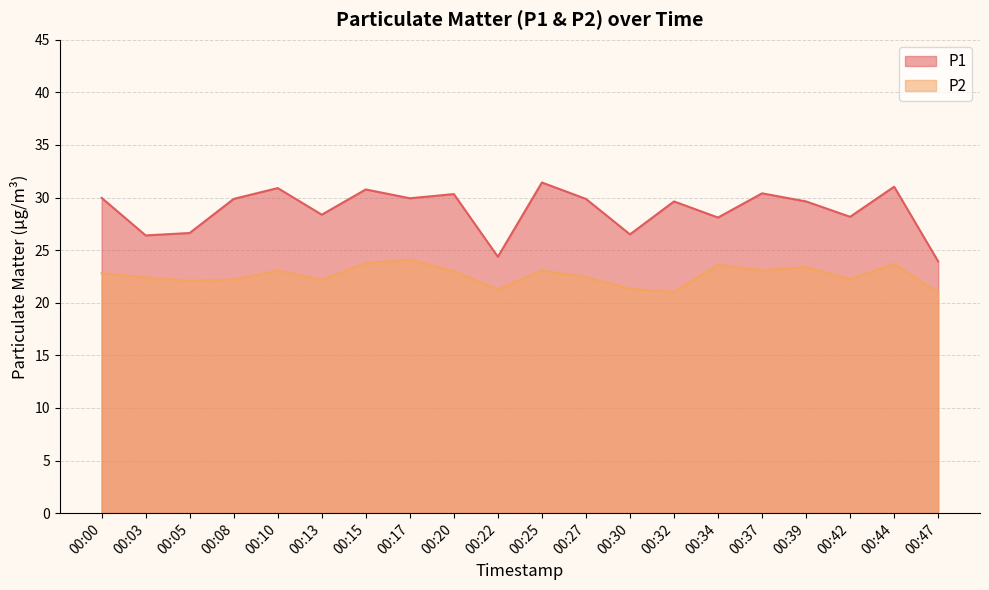

Reading left to right, list all the values displayed in this chart.

P1: 30.0	26.4	26.6	29.9	30.9	28.4	30.8	29.9	30.3	24.4	31.4	29.9	26.5	29.6	28.1	30.4	29.6	28.2	31.0	23.9
P2: 22.8	22.4	22.1	22.2	23.1	22.2	23.8	24.1	23.0	21.3	23.1	22.4	21.3	21.0	23.6	23.1	23.4	22.2	23.7	21.0